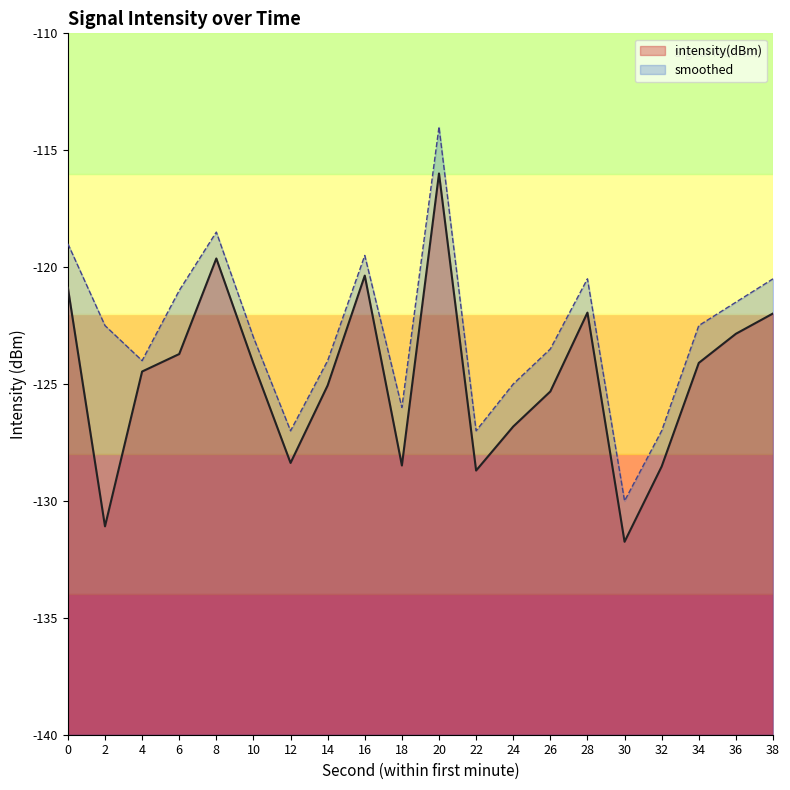

The value of intensity(dBm) at 38 is -188.8. True or false?

False